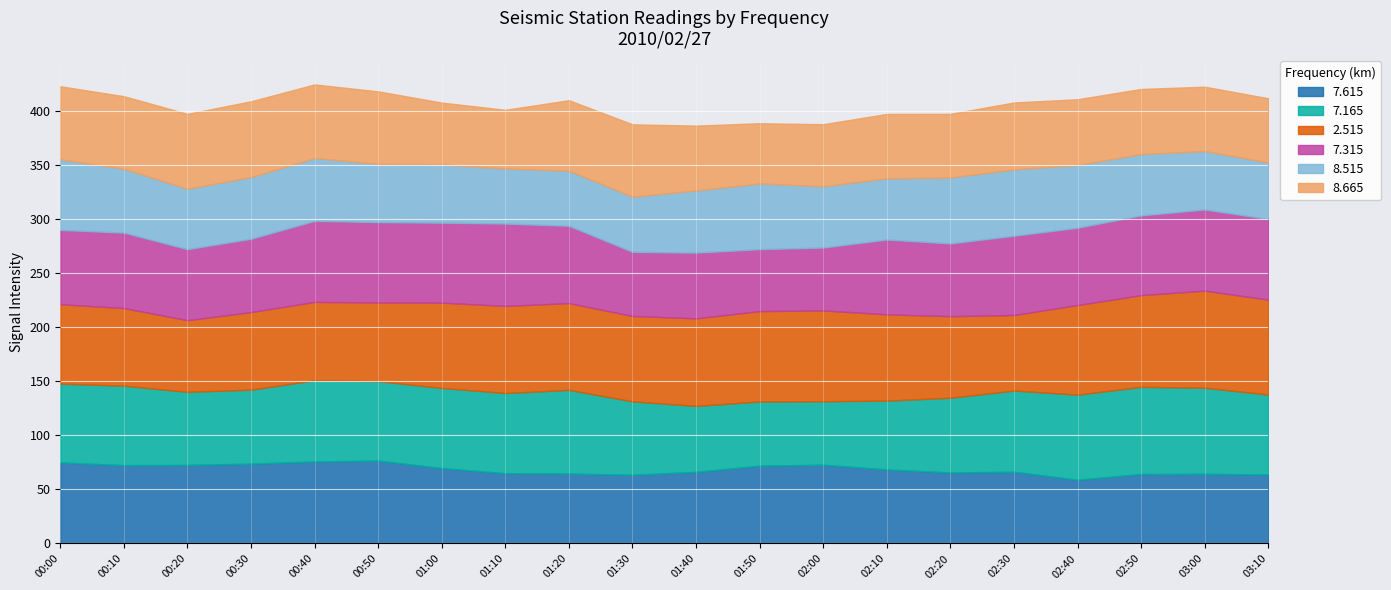

Which category has the lowest value in the 7.615 series?

02:40